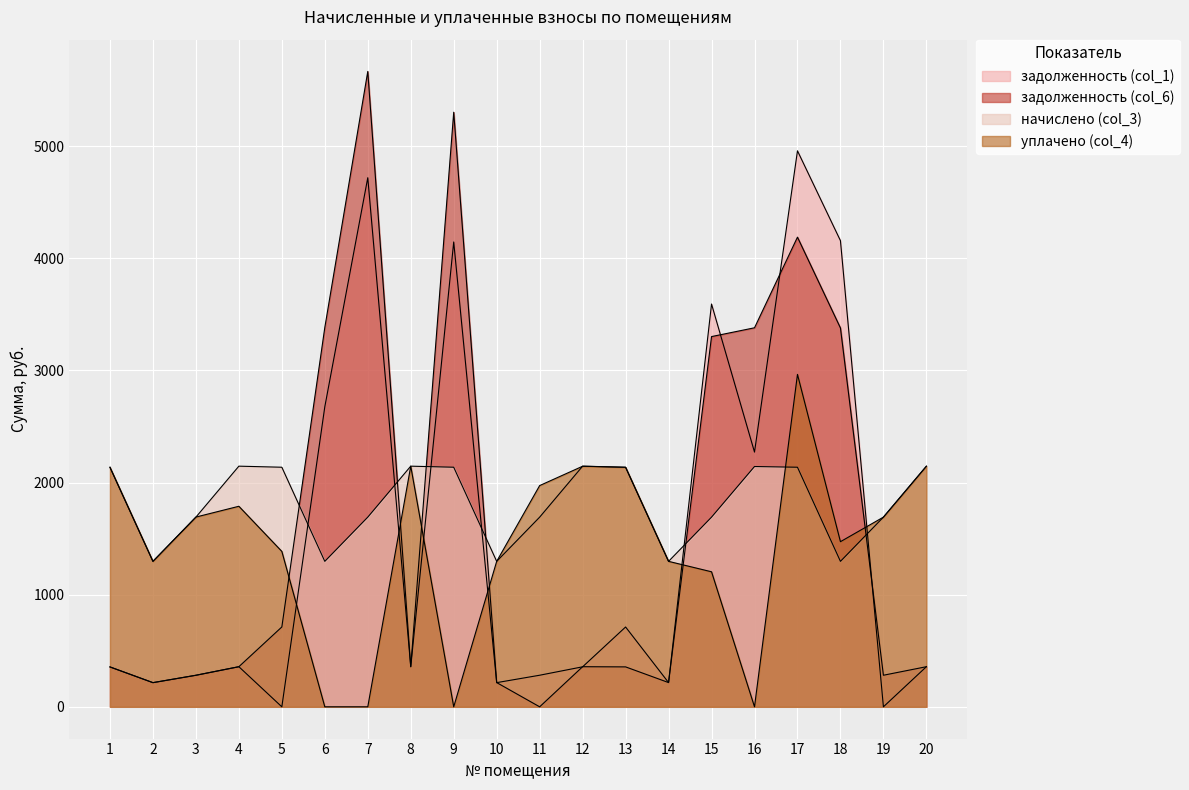

What is the value of the задолженность (col_1) point at the 4th from the left?

357.8